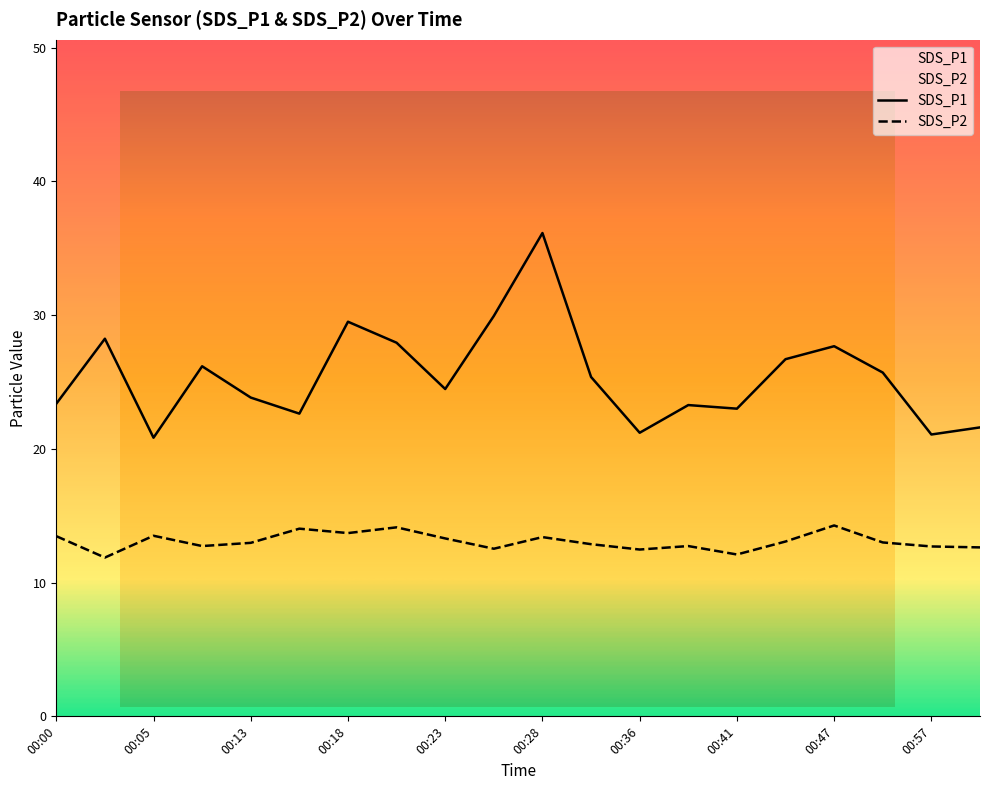

How many data points in SDS_P2 are above 13?

9